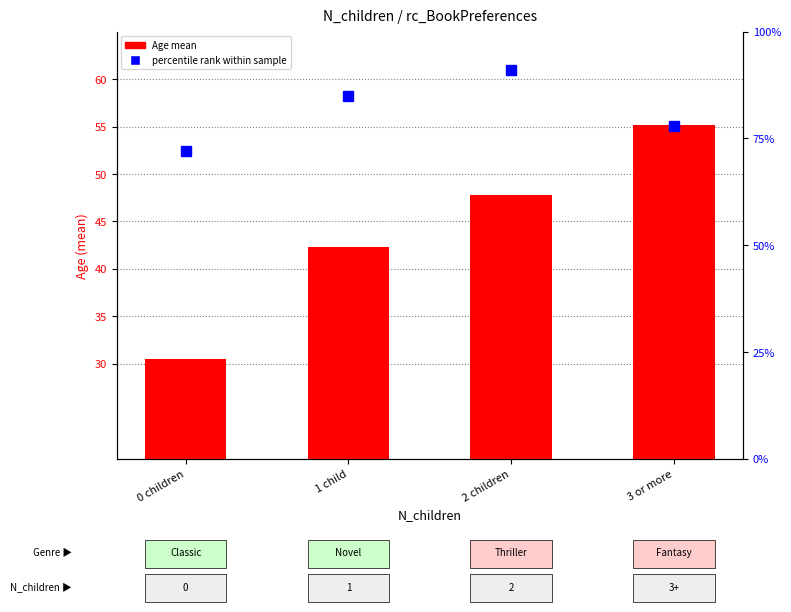

How many groups of bars are there?

4